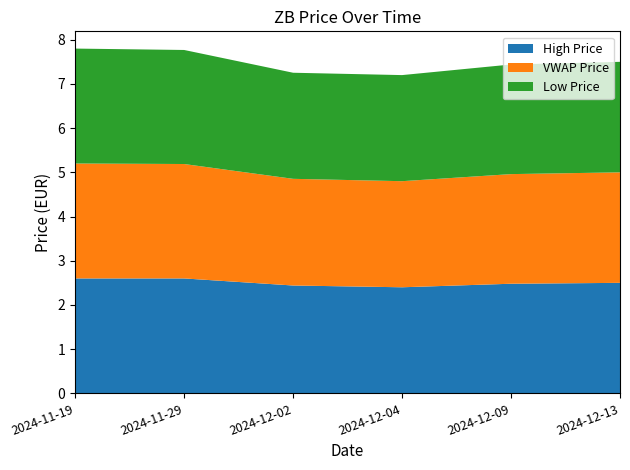

Reading left to right, what are all the values shown in this chart?

High Price: 2.6	2.6	2.4	2.4	2.5	2.5
VWAP Price: 2.6	2.6	2.4	2.4	2.5	2.5
Low Price: 2.6	2.6	2.4	2.4	2.5	2.5